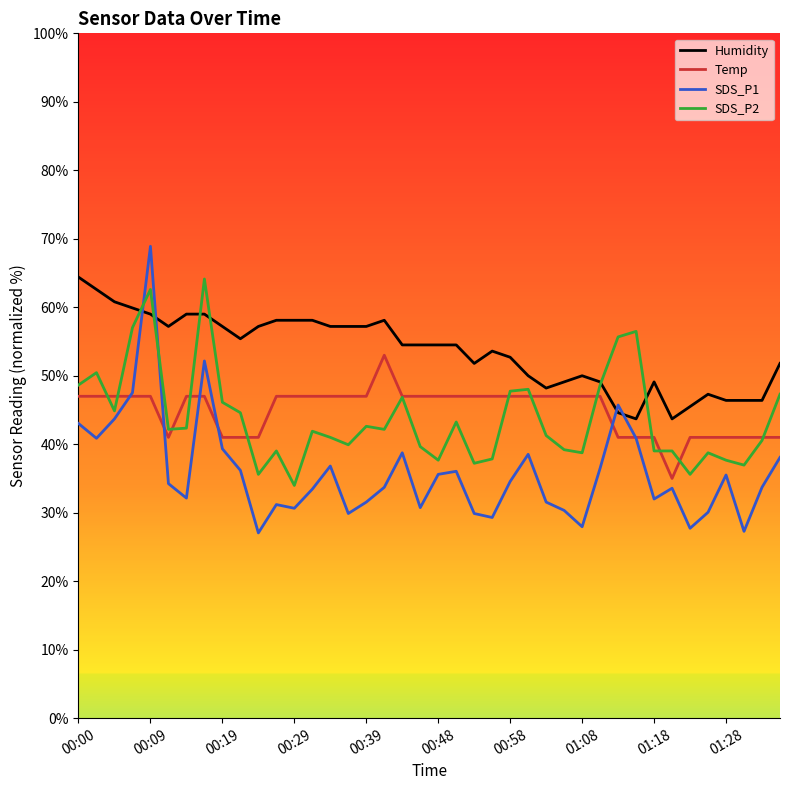

Which series has the widest spread of values?

SDS_P1